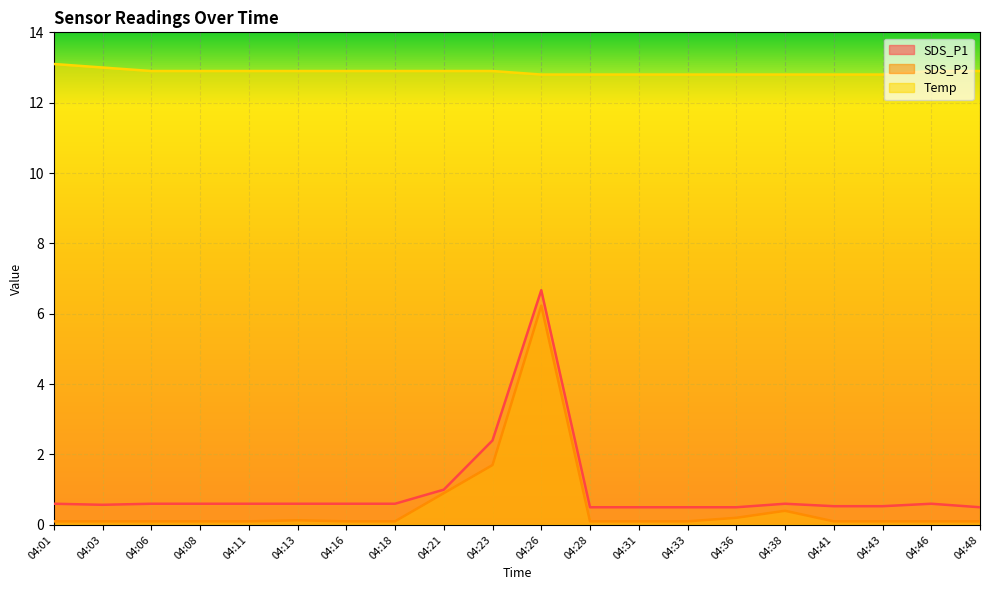

What is the spread (max minus min) of values at 04:38?

12.4